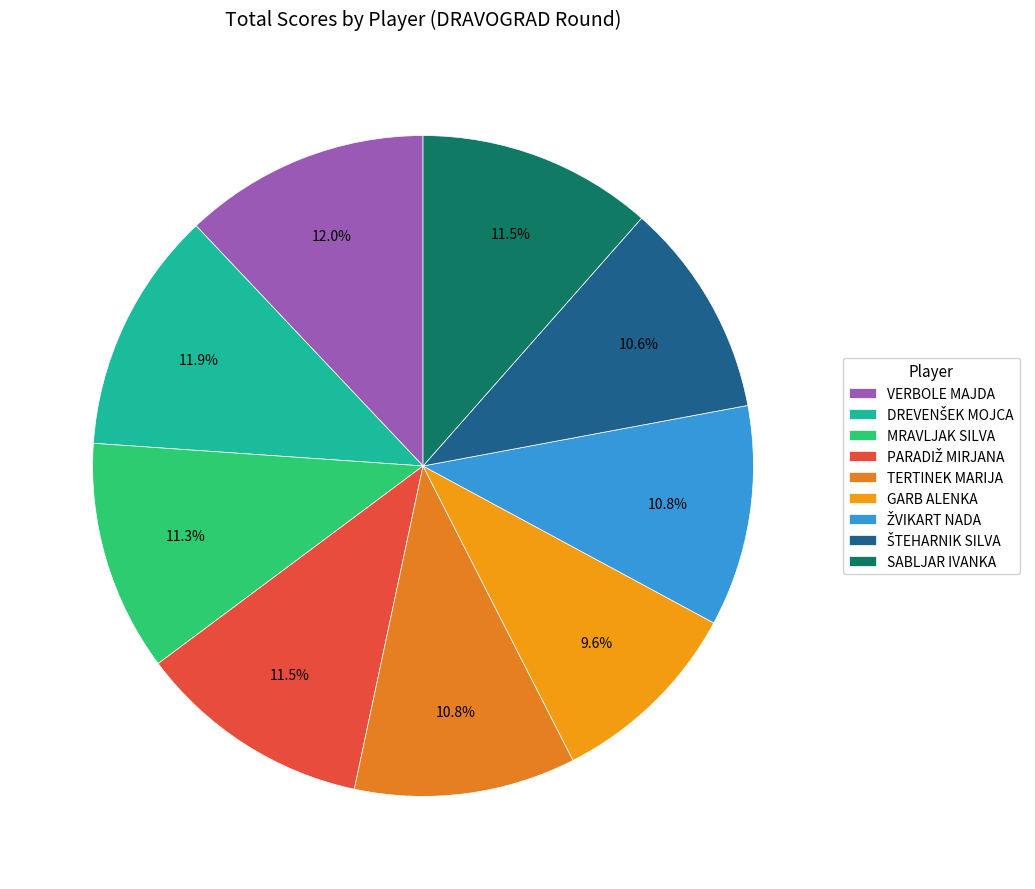

How many segments does this pie chart have?

9